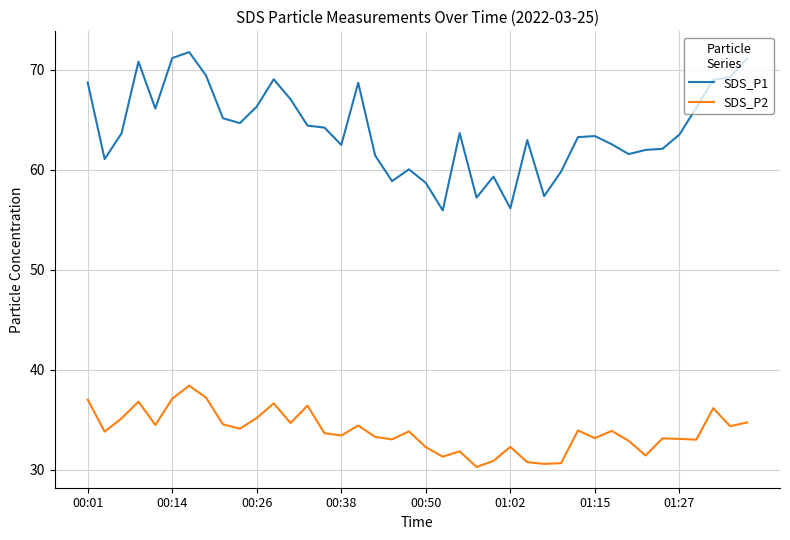

List the series in order of their overall mean, lowest first.

SDS_P2, SDS_P1